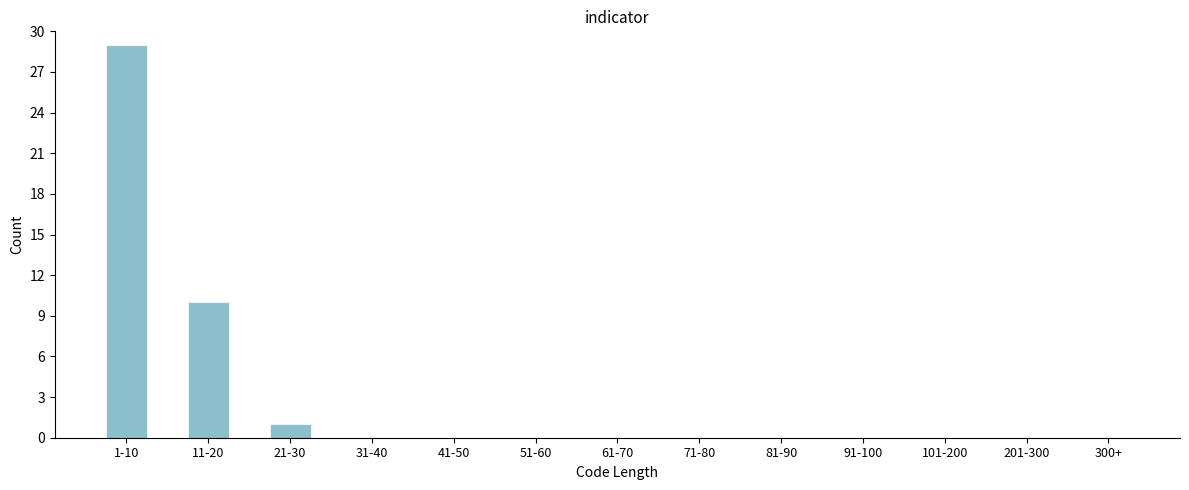

Reading right to left, extract all data points from this chart.

300+=0	201-300=0	101-200=0	91-100=0	81-90=0	71-80=0	61-70=0	51-60=0	41-50=0	31-40=0	21-30=1	11-20=10	1-10=29